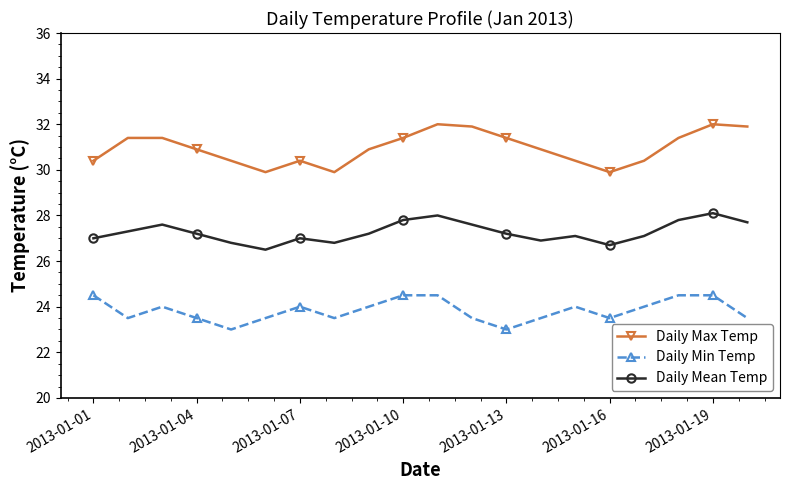

Which series has the largest range (max minus min)?

Daily Max Temp